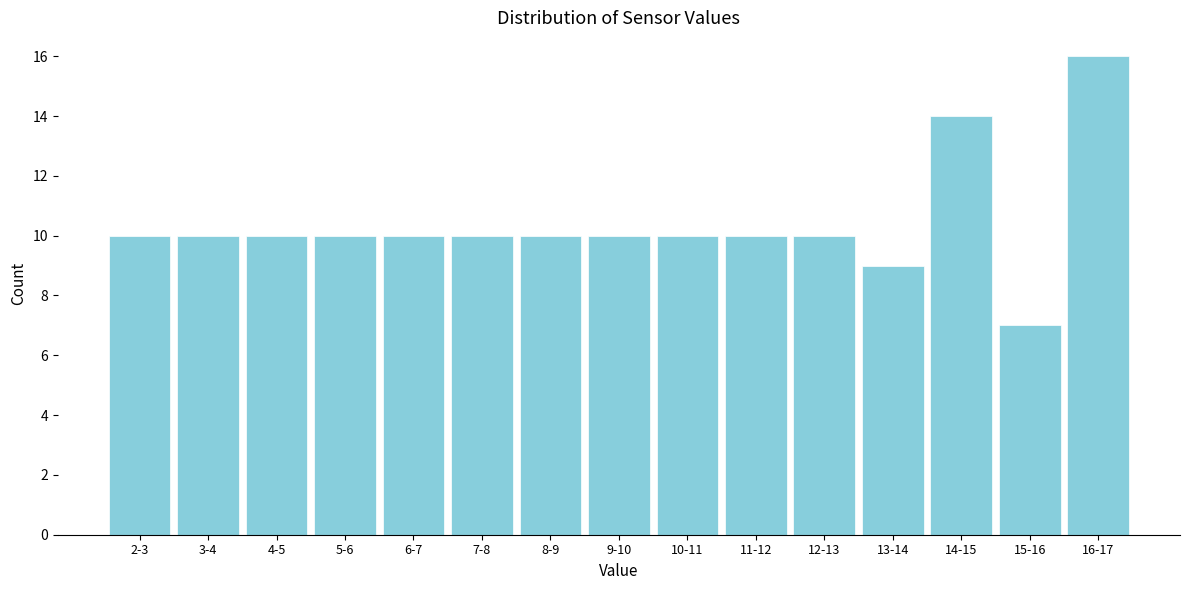

Reading left to right, what are all the values shown in this chart?

10	10	10	10	10	10	10	10	10	10	10	9	14	7	16